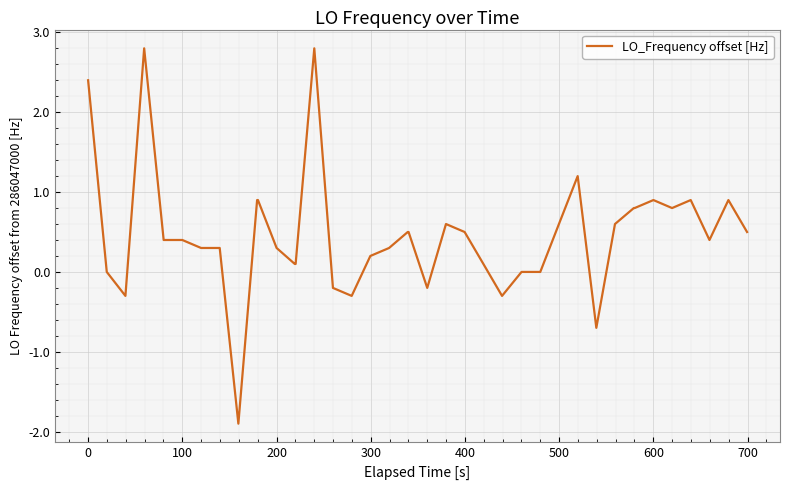

What is the difference between the maximum and minimum values?

4.7